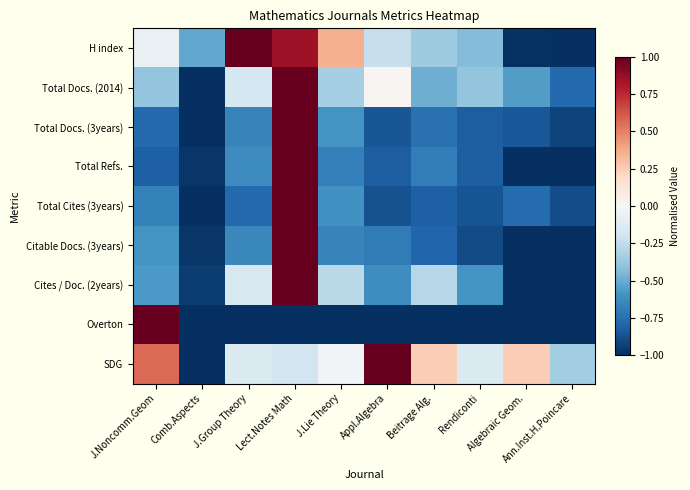

Reading left to right, list all the values displayed in this chart.

H index: J.Noncomm.Geom=-0.1	Comb.Aspects=-0.5	J.Group Theory=1.0	Lect.Notes Math=0.8	J.Lie Theory=0.4	Appl.Algebra=-0.2	Beitrage Alg.=-0.4	Rendiconti=-0.4	Algebraic Geom.=-1.0	Ann.Inst.H.Poincare=-1.0
Total Docs. (2014): J.Noncomm.Geom=-0.4	Comb.Aspects=-1.0	J.Group Theory=-0.2	Lect.Notes Math=1.0	J.Lie Theory=-0.3	Appl.Algebra=0.0	Beitrage Alg.=-0.5	Rendiconti=-0.4	Algebraic Geom.=-0.6	Ann.Inst.H.Poincare=-0.8
Total Docs. (3years): J.Noncomm.Geom=-0.8	Comb.Aspects=-1.0	J.Group Theory=-0.7	Lect.Notes Math=1.0	J.Lie Theory=-0.6	Appl.Algebra=-0.9	Beitrage Alg.=-0.7	Rendiconti=-0.8	Algebraic Geom.=-0.8	Ann.Inst.H.Poincare=-0.9
Total Refs.: J.Noncomm.Geom=-0.8	Comb.Aspects=-1.0	J.Group Theory=-0.6	Lect.Notes Math=1.0	J.Lie Theory=-0.7	Appl.Algebra=-0.8	Beitrage Alg.=-0.7	Rendiconti=-0.8	Algebraic Geom.=-1.0	Ann.Inst.H.Poincare=-1.0
Total Cites (3years): J.Noncomm.Geom=-0.7	Comb.Aspects=-1.0	J.Group Theory=-0.8	Lect.Notes Math=1.0	J.Lie Theory=-0.6	Appl.Algebra=-0.9	Beitrage Alg.=-0.8	Rendiconti=-0.9	Algebraic Geom.=-0.8	Ann.Inst.H.Poincare=-0.9
Citable Docs. (3years): J.Noncomm.Geom=-0.6	Comb.Aspects=-1.0	J.Group Theory=-0.6	Lect.Notes Math=1.0	J.Lie Theory=-0.7	Appl.Algebra=-0.7	Beitrage Alg.=-0.8	Rendiconti=-0.9	Algebraic Geom.=-1.0	Ann.Inst.H.Poincare=-1.0
Cites / Doc. (2years): J.Noncomm.Geom=-0.6	Comb.Aspects=-1.0	J.Group Theory=-0.2	Lect.Notes Math=1.0	J.Lie Theory=-0.3	Appl.Algebra=-0.6	Beitrage Alg.=-0.3	Rendiconti=-0.6	Algebraic Geom.=-1.0	Ann.Inst.H.Poincare=-1.0
Overton: J.Noncomm.Geom=1.0	Comb.Aspects=-1.0	J.Group Theory=-1.0	Lect.Notes Math=-1.0	J.Lie Theory=-1.0	Appl.Algebra=-1.0	Beitrage Alg.=-1.0	Rendiconti=-1.0	Algebraic Geom.=-1.0	Ann.Inst.H.Poincare=-1.0
SDG: J.Noncomm.Geom=0.6	Comb.Aspects=-1.0	J.Group Theory=-0.1	Lect.Notes Math=-0.2	J.Lie Theory=-0.0	Appl.Algebra=1.0	Beitrage Alg.=0.2	Rendiconti=-0.1	Algebraic Geom.=0.2	Ann.Inst.H.Poincare=-0.4